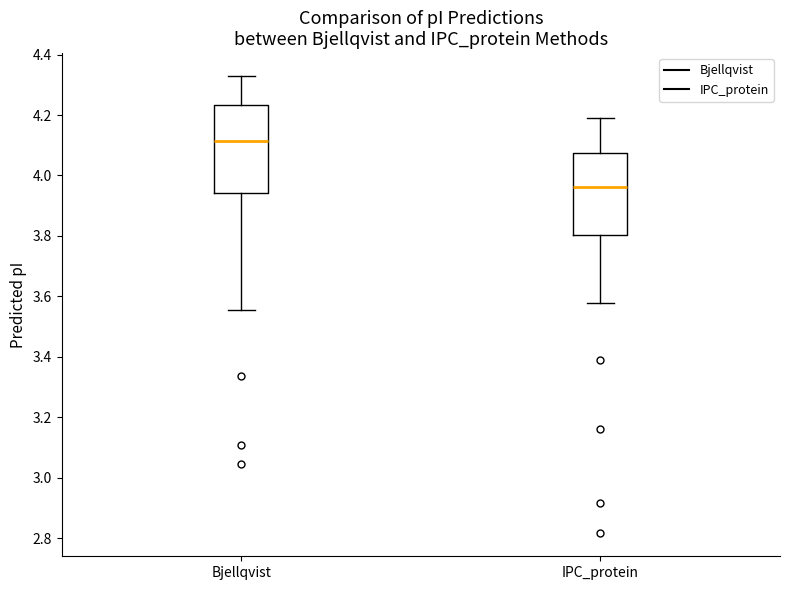

Where does the median line of the box for IPC_protein sit on the y-axis? The values are not printed on the chart, so give them approximately, as read against the axis.

3.96